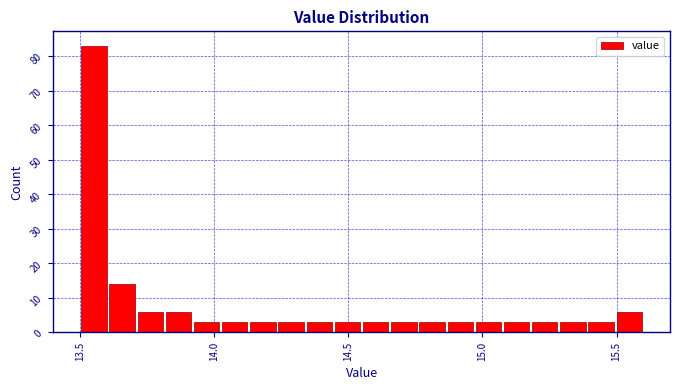

Read against the x-axis, roughly where is the centre of the tallest bar?

13.55